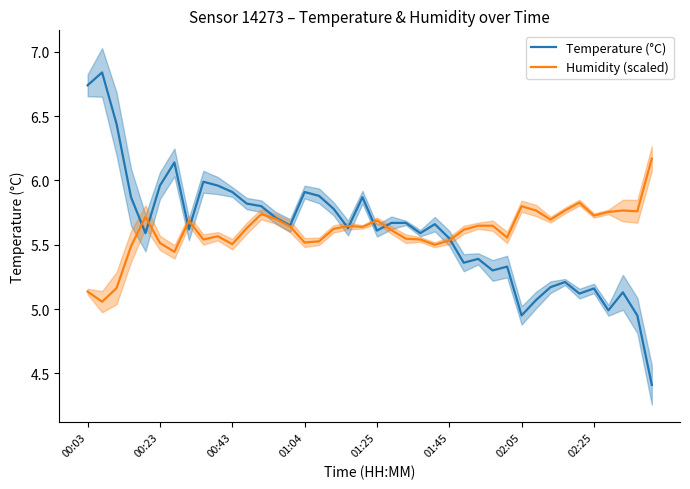

What value does the Temperature (°C) series have at 01:04?

5.9